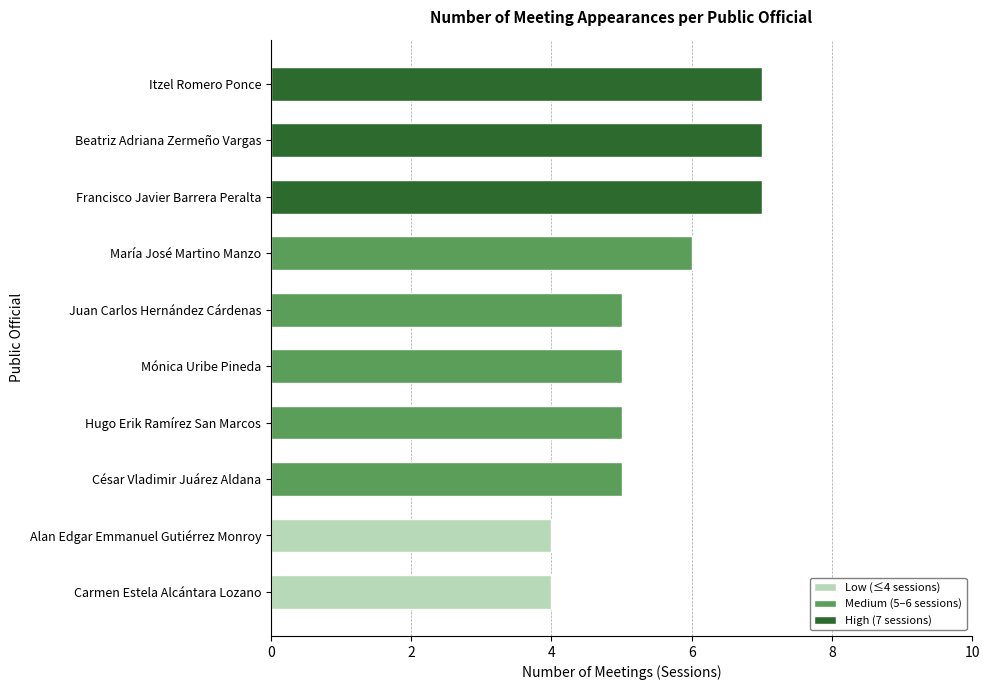

What is the greatest value displayed?

7